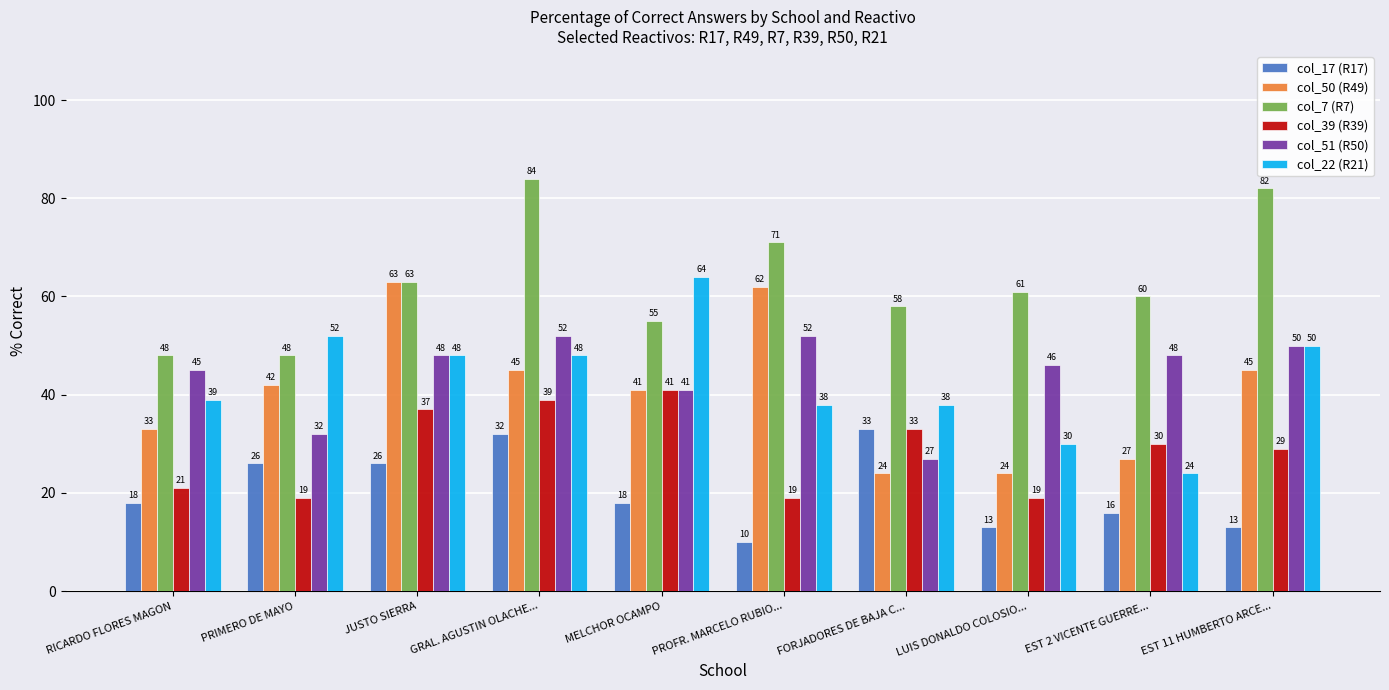

How many groups of bars are there?

10